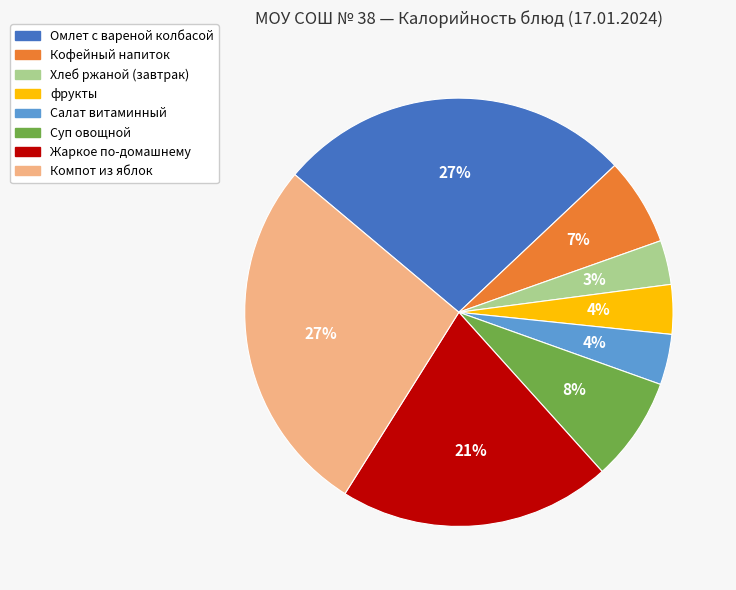

Between Суп овощной and Салат витаминный, which is larger?

Суп овощной